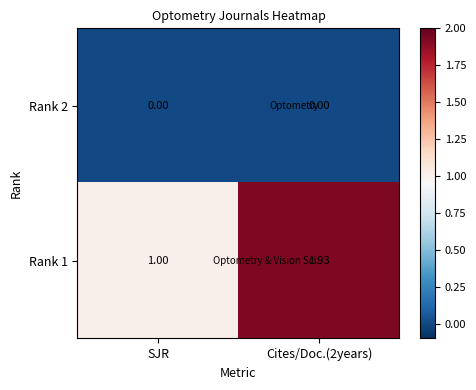

At which label does Rank 1 reach its minimum?

SJR